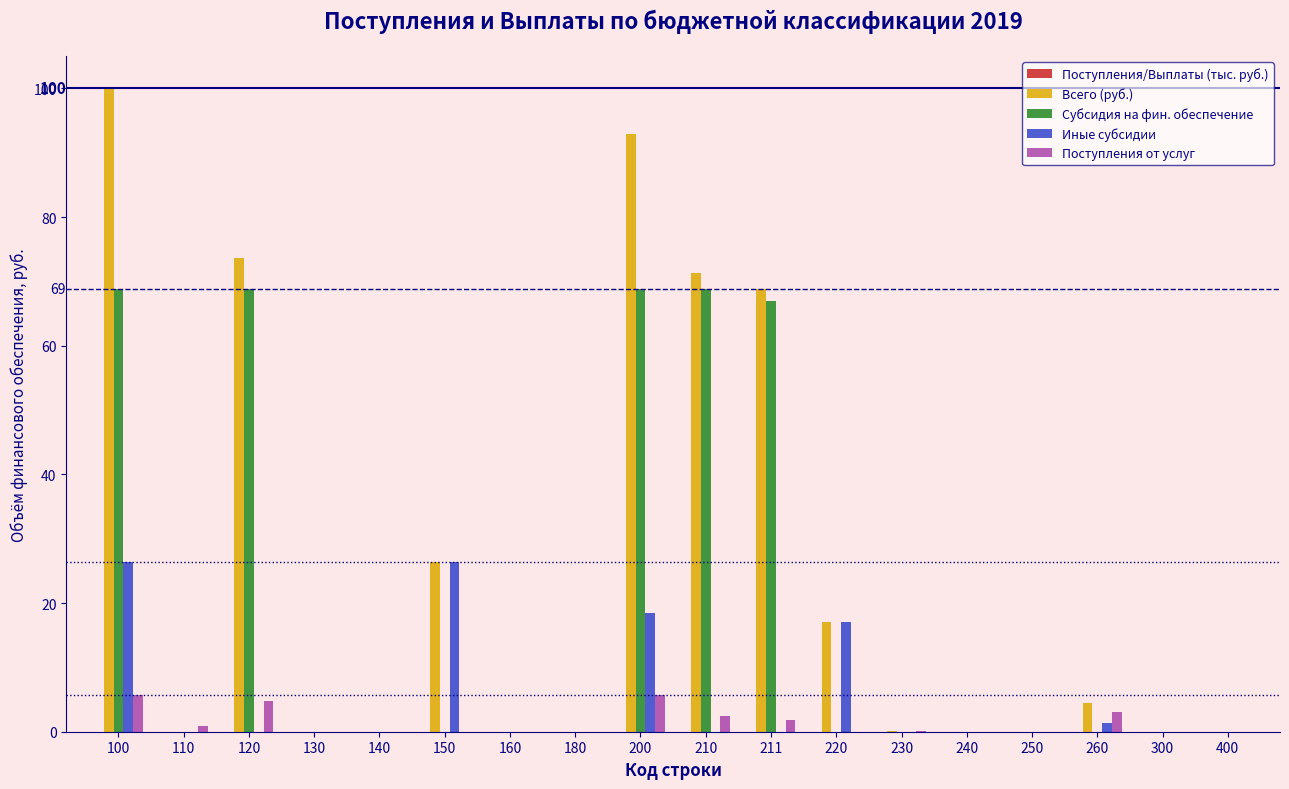

At which category is the sum across all series the highest?

100